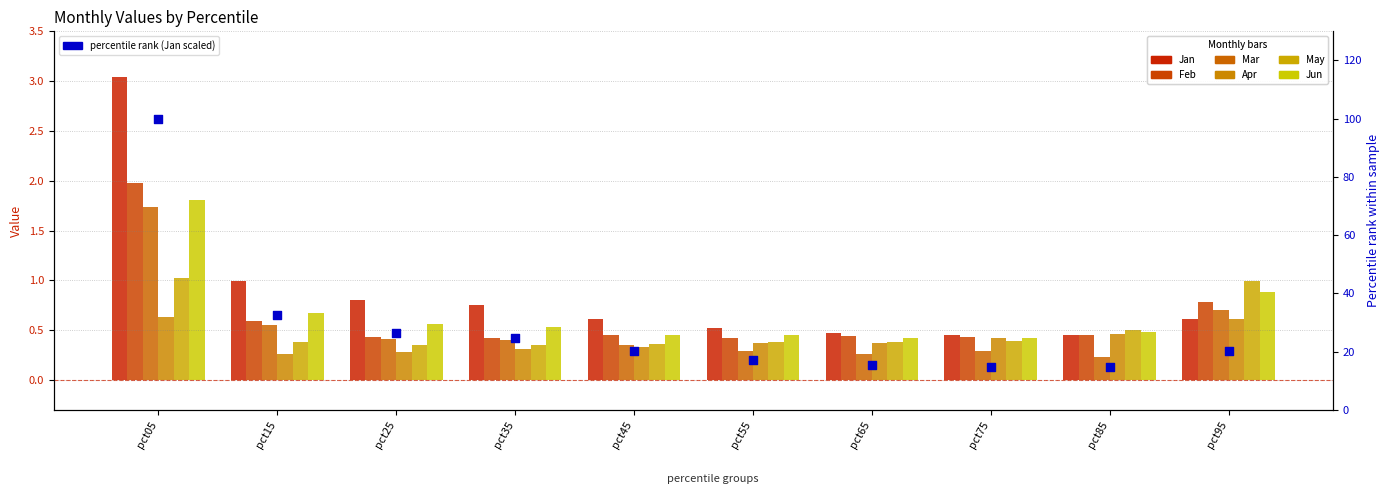

Which series has the largest total across all categories?

Jan